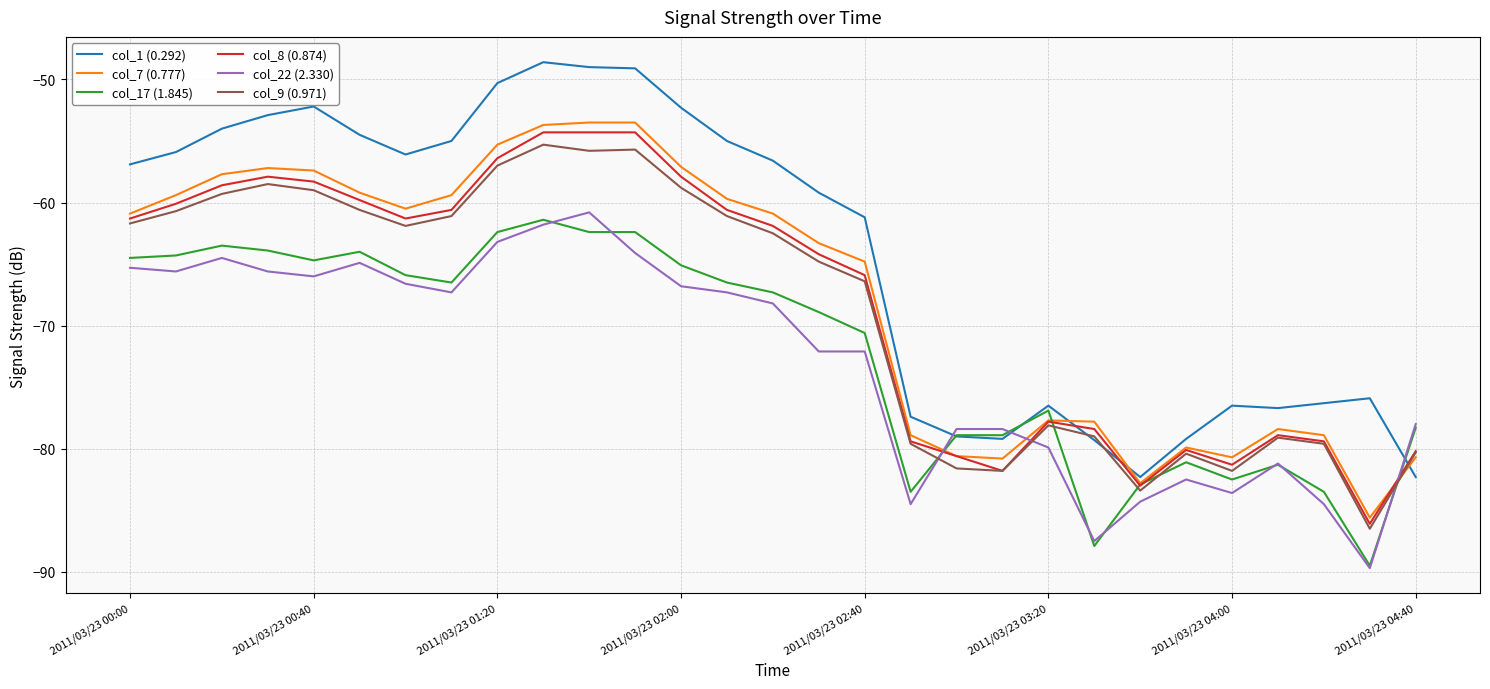

Which series has the largest total across all categories?

col_1 (0.292)